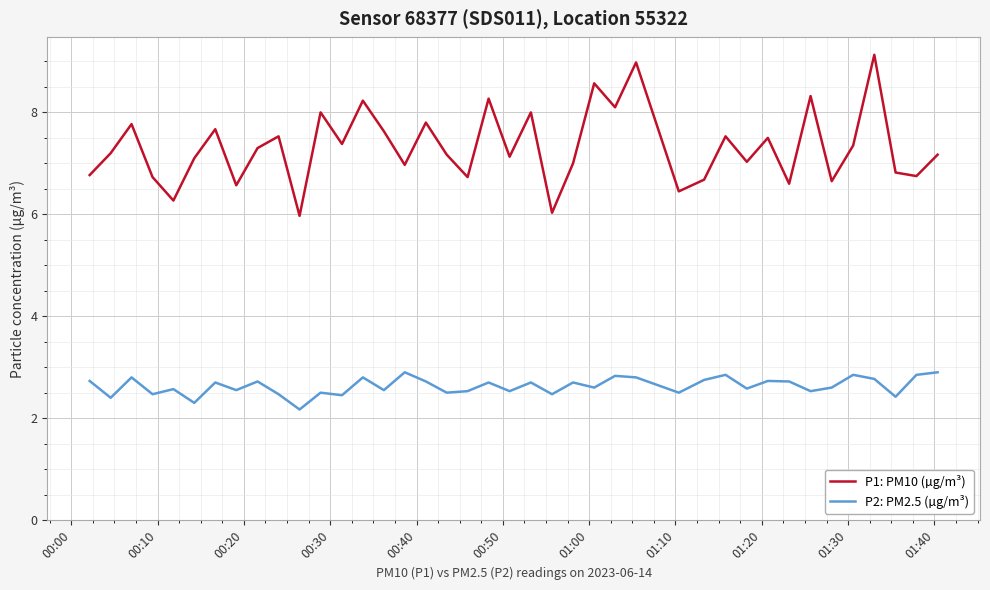

Which series has the largest total across all categories?

P1: PM10 (µg/m³)